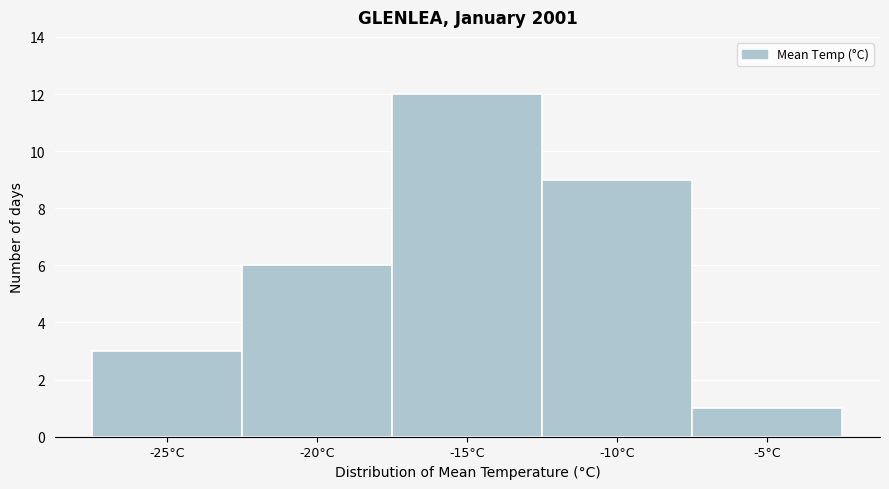

Reading right to left, extract all data points from this chart.

-5°C=1	-10°C=9	-15°C=12	-20°C=6	-25°C=3